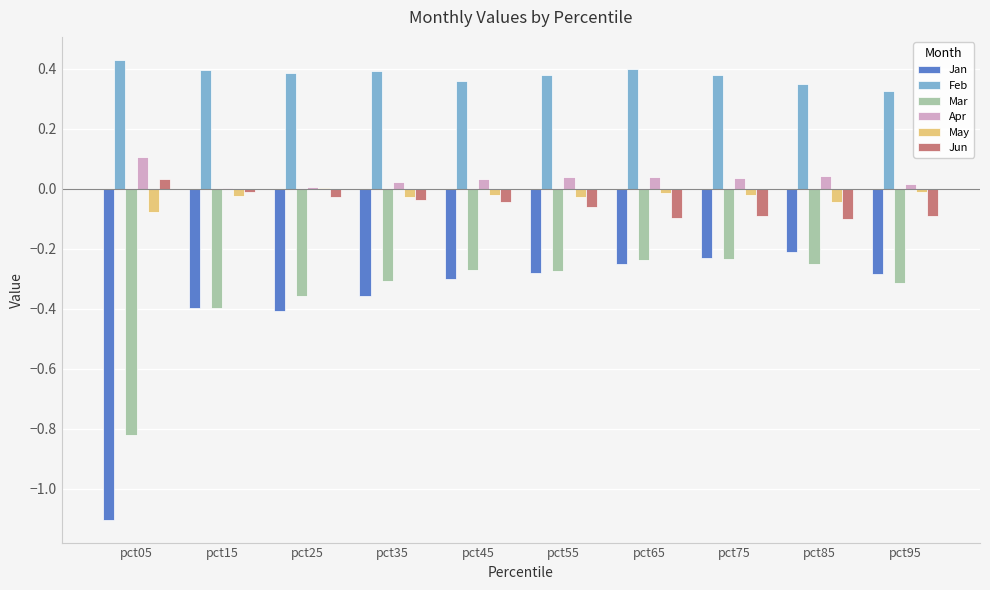

The value of Jan at pct55 is -0.3. True or false?

True